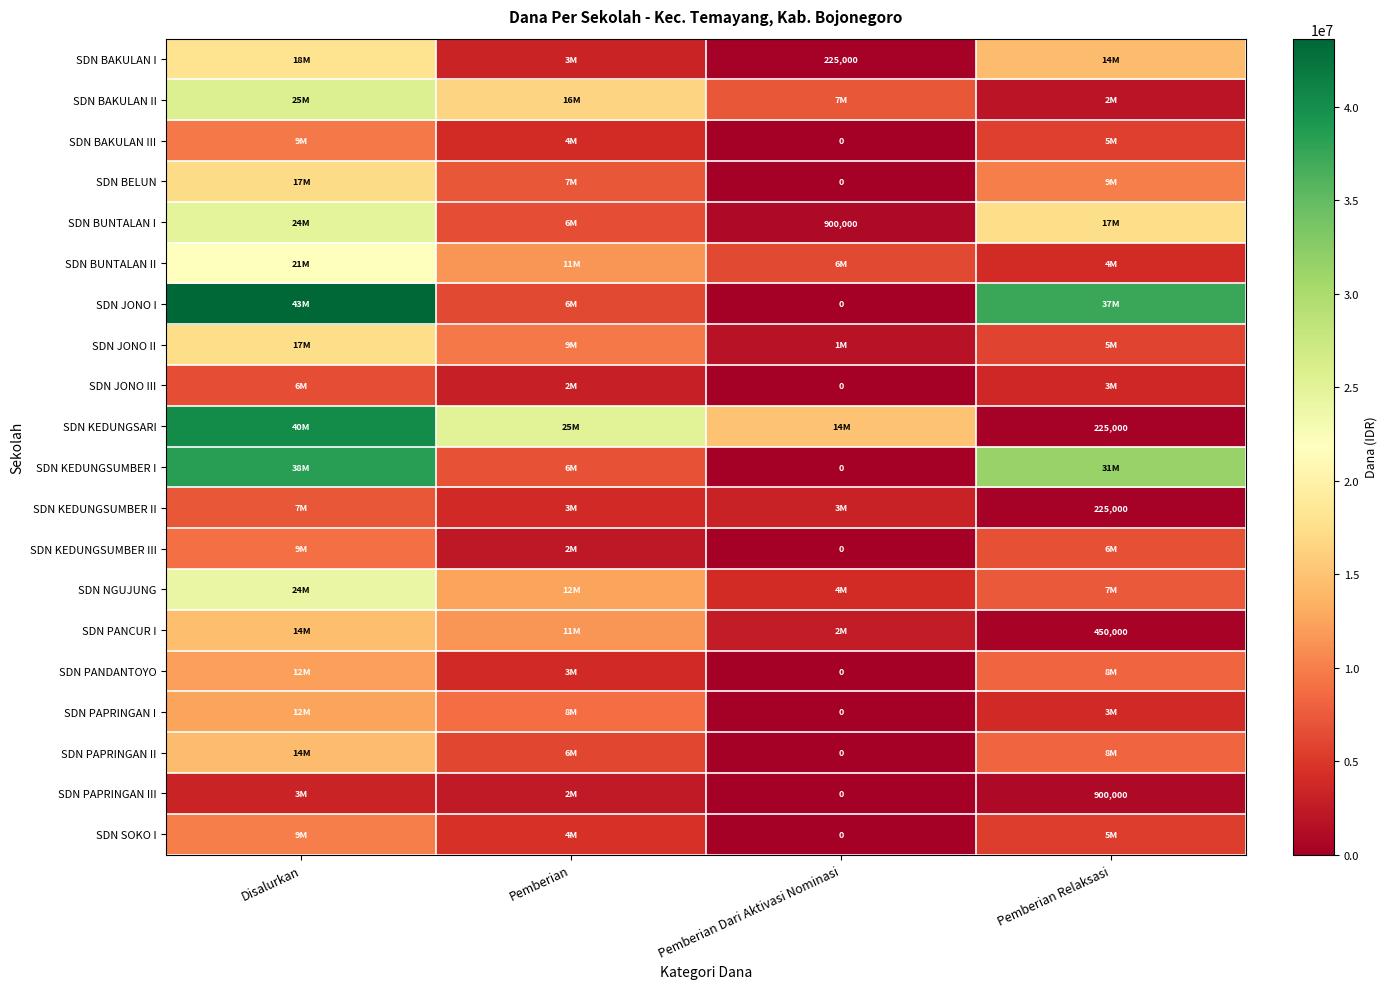

List the series in order of their peak value, highest first.

SDN JONO I, SDN KEDUNGSARI, SDN KEDUNGSUMBER I, SDN BAKULAN II, SDN BUNTALAN I, SDN NGUJUNG, SDN BUNTALAN II, SDN BAKULAN I, SDN JONO II, SDN BELUN, SDN PANCUR I, SDN PAPRINGAN II, SDN PAPRINGAN I, SDN PANDANTOYO, SDN SOKO I, SDN BAKULAN III, SDN KEDUNGSUMBER III, SDN KEDUNGSUMBER II, SDN JONO III, SDN PAPRINGAN III